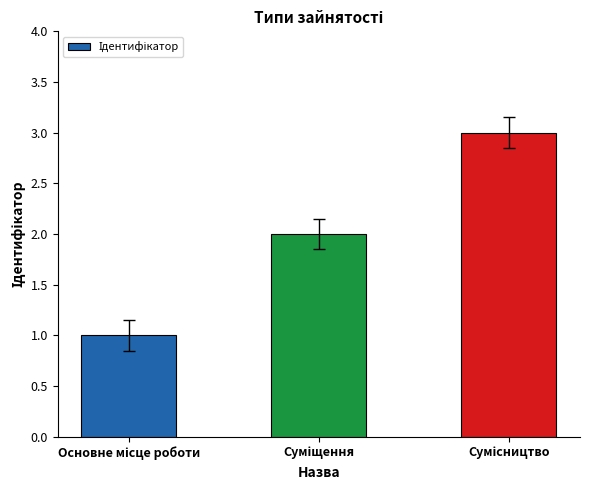

Count the values in the range 1 to 3.

3